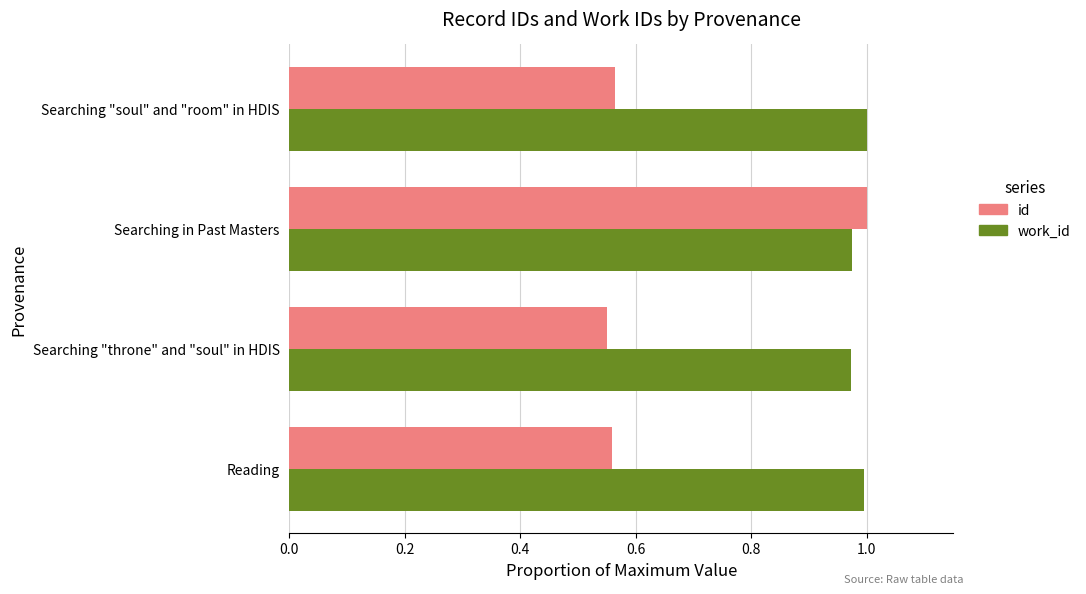

Rank the series by their average value, from highest to lowest.

work_id, id